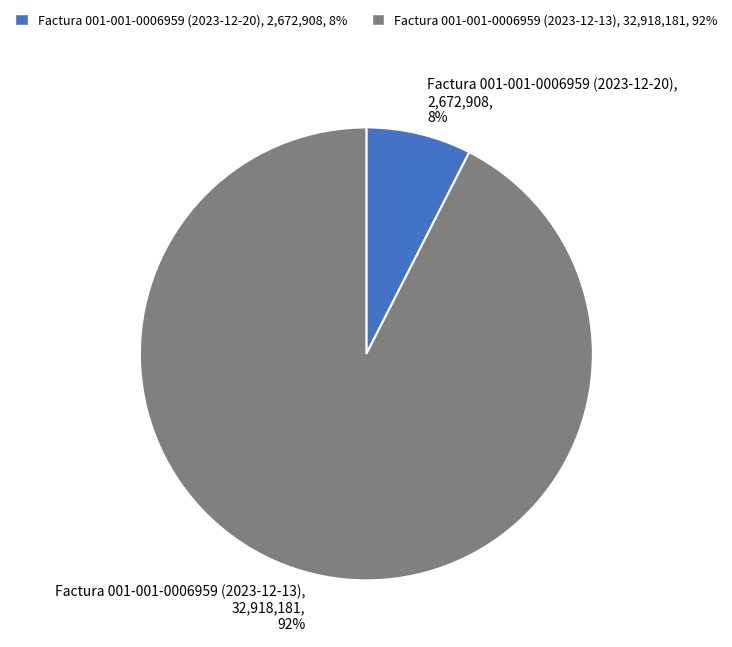

Is Factura 001-001-0006959 (2023-12-13) the majority of the pie?

Yes